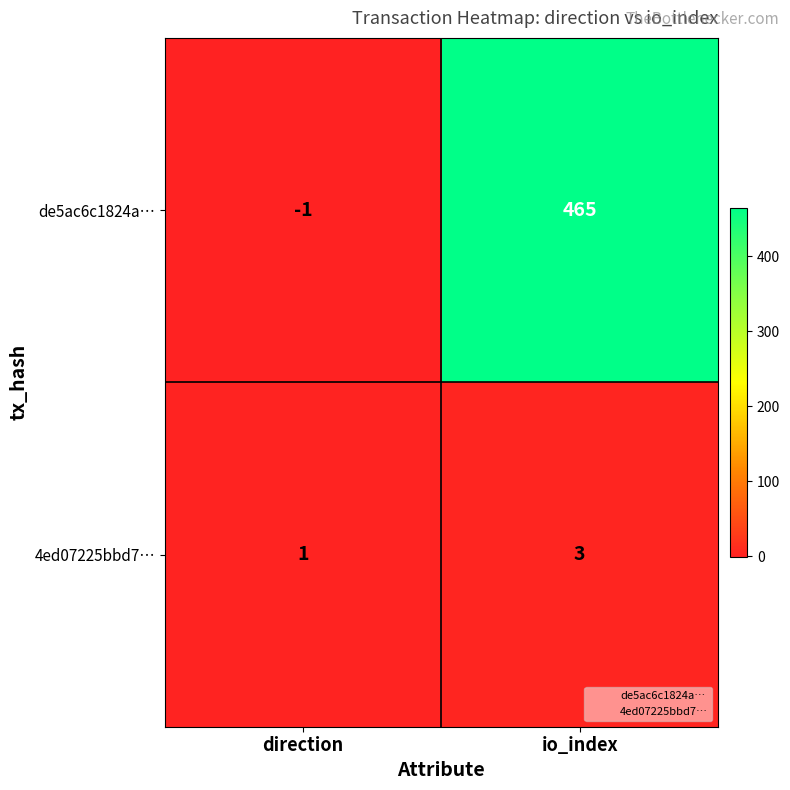

What is the sum of all 4ed07225bbd7… values?

4